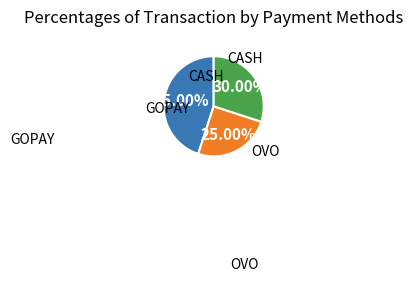

Is there a majority slice in this chart?

No